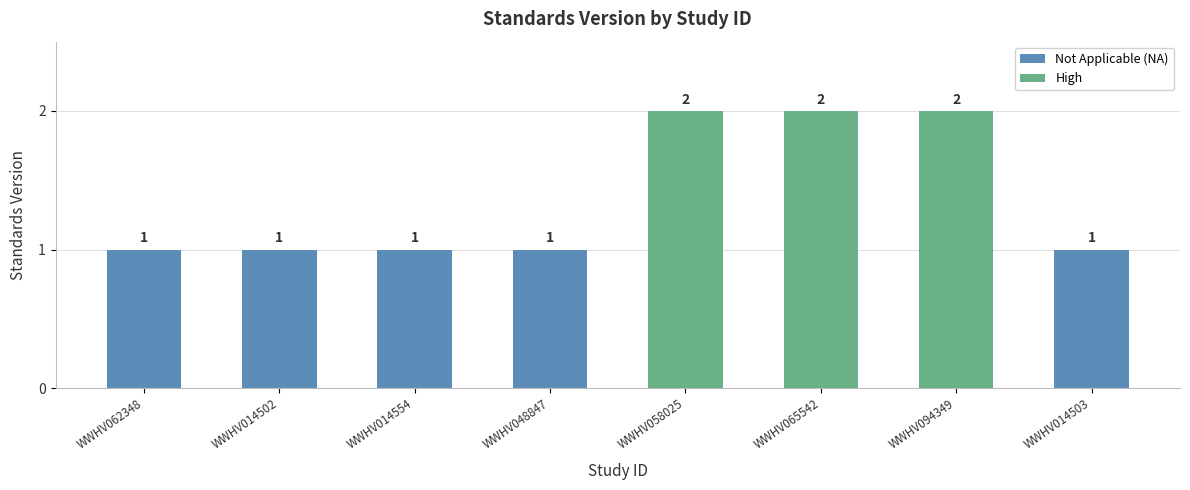

What is the difference between the maximum and minimum values?

1